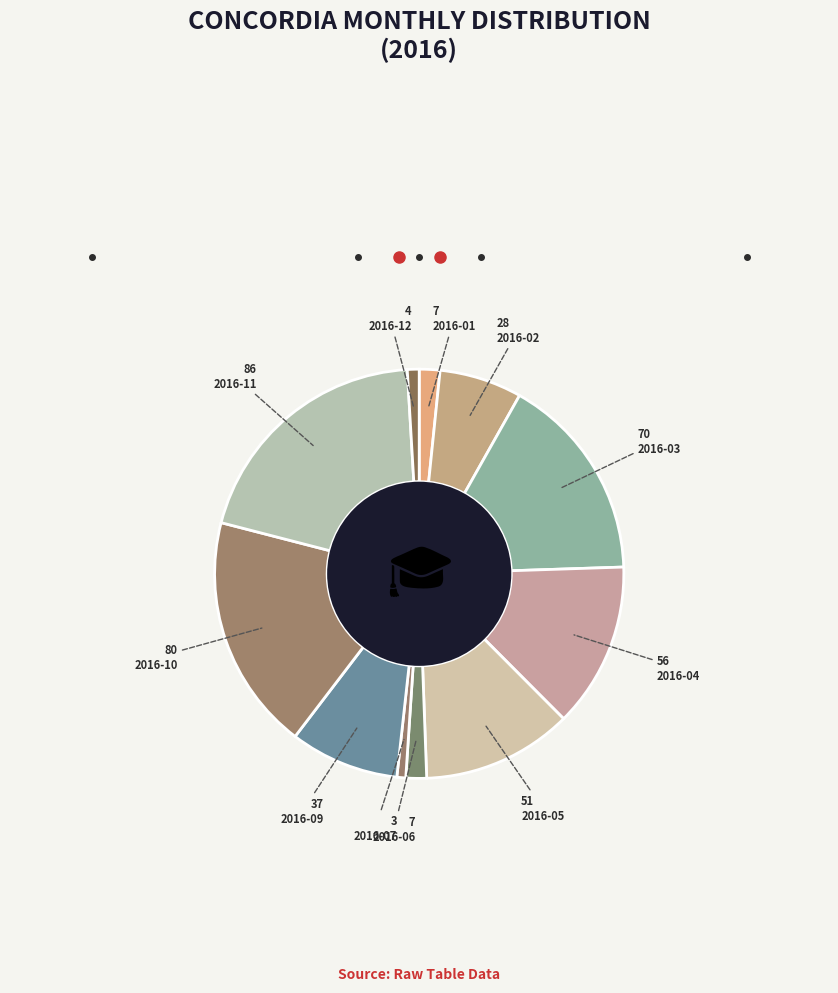

Rank the categories by value from lowest to highest.

2016-07, 2016-12, 2016-01, 2016-06, 2016-02, 2016-09, 2016-05, 2016-04, 2016-03, 2016-10, 2016-11